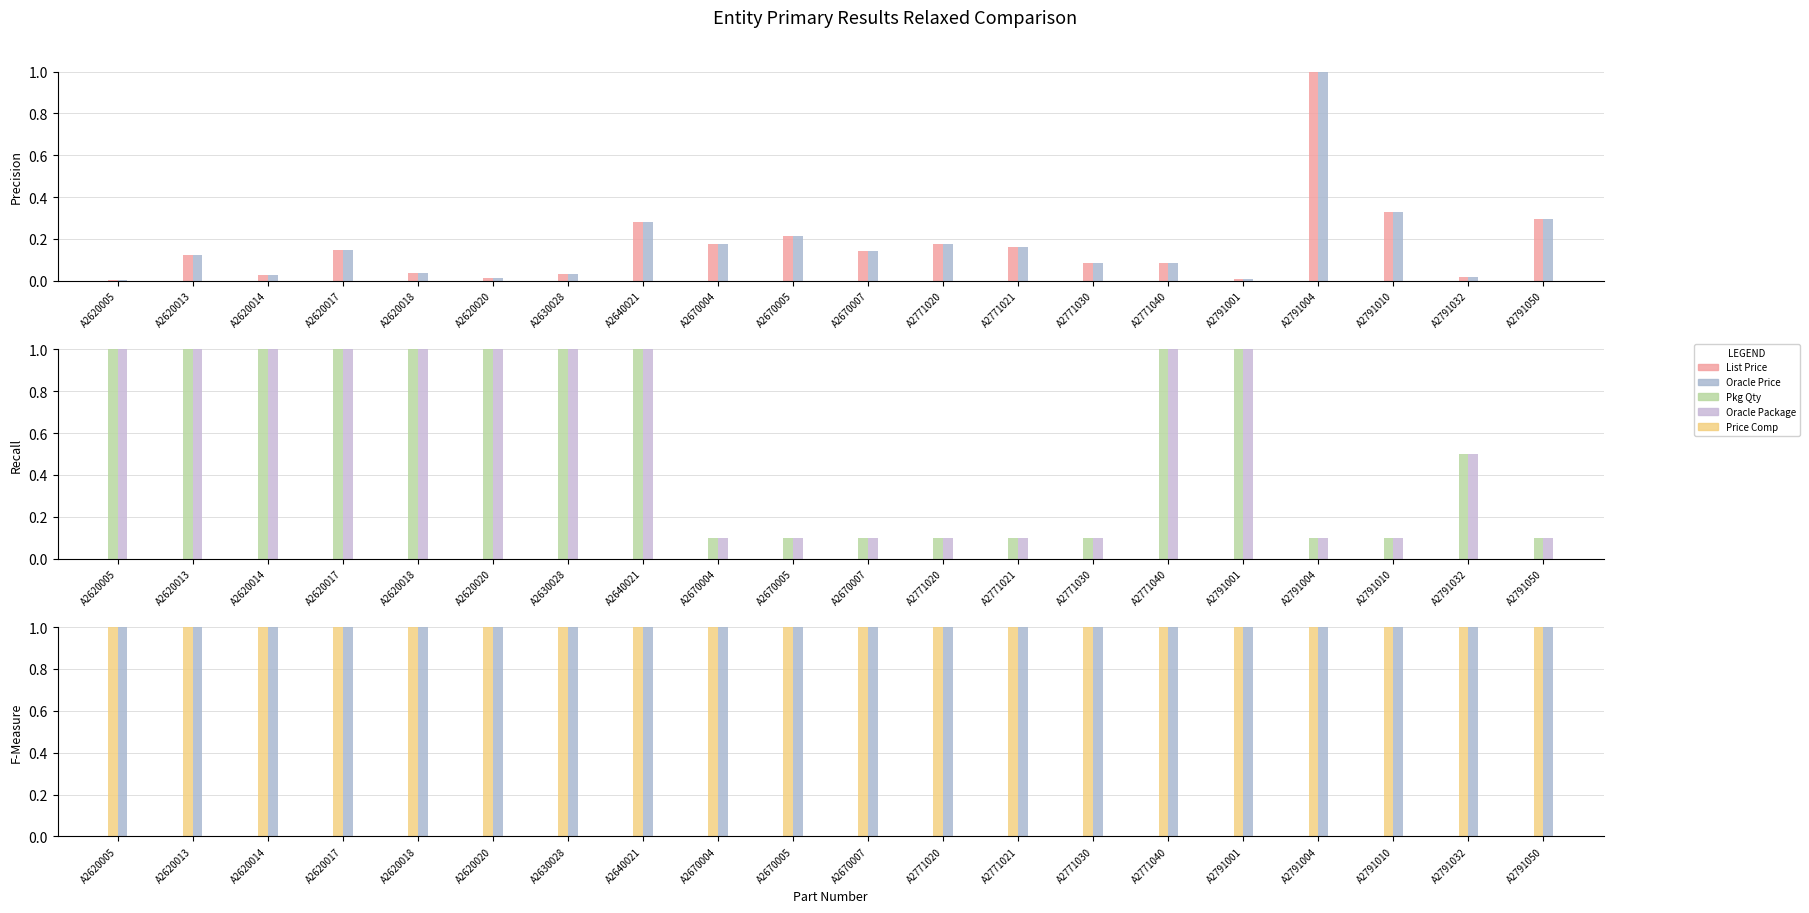

How many groups of bars are there?

20